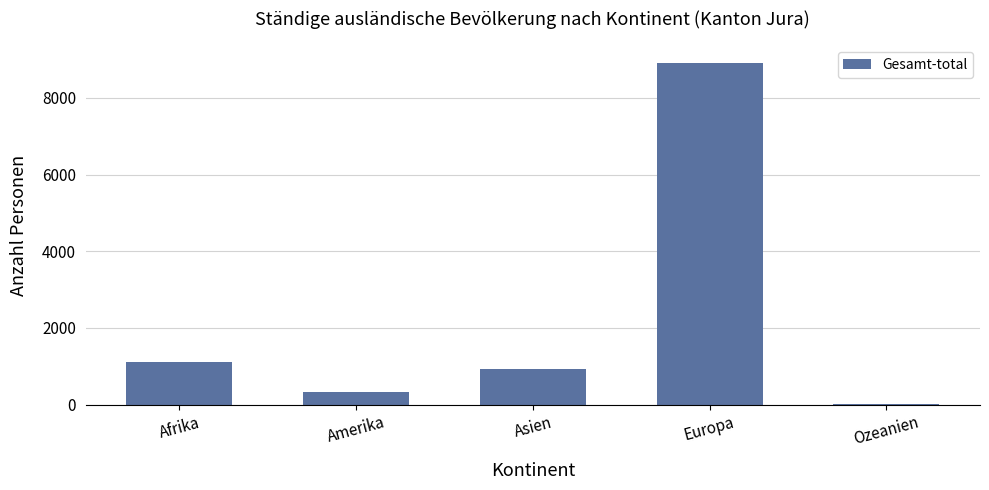

Approximately how many times larger is the value at Europa compared to Asien?

9.7